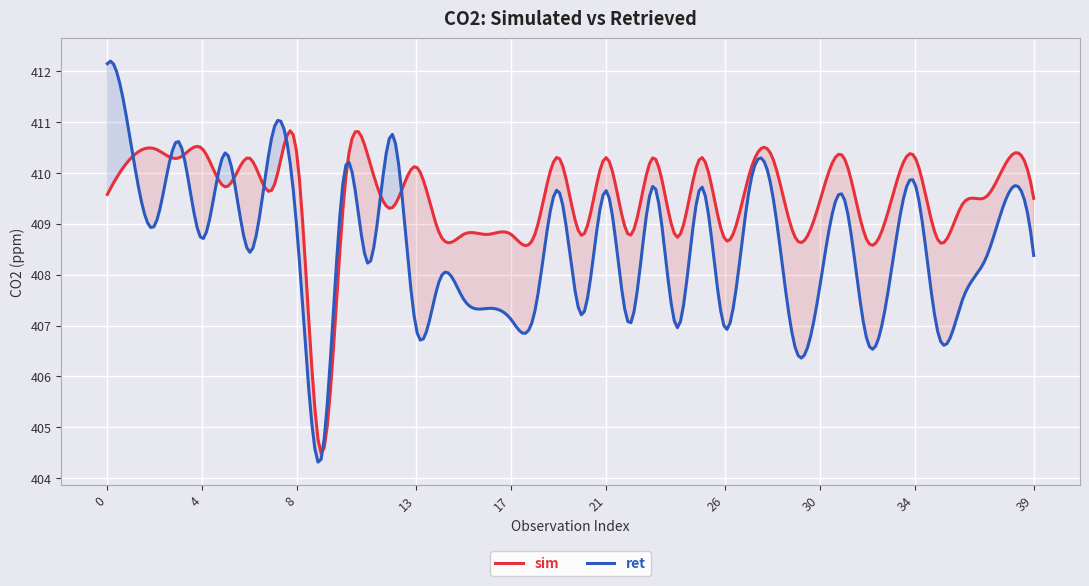

What is the maximum value for ret?

412.2